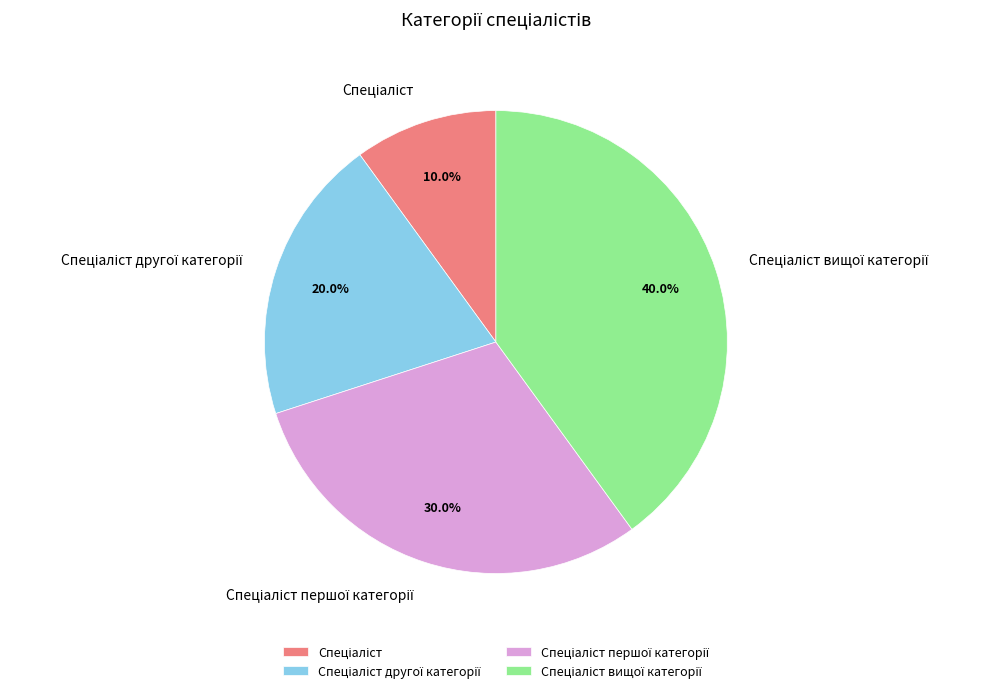

Is there a majority slice in this chart?

No